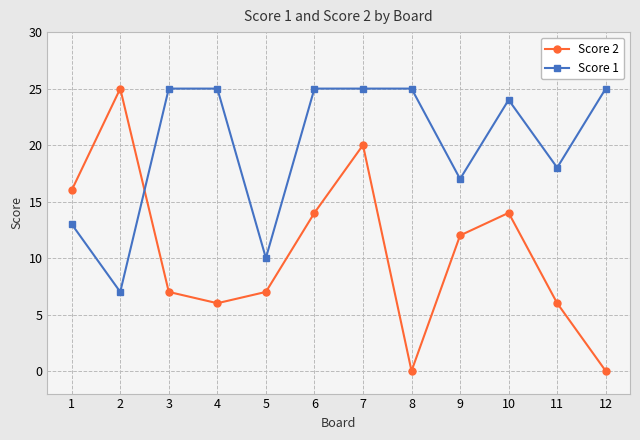

Reading left to right, list all the values displayed in this chart.

Score 2: 16	25	7	6	7	14	20	0	12	14	6	0
Score 1: 13	7	25	25	10	25	25	25	17	24	18	25